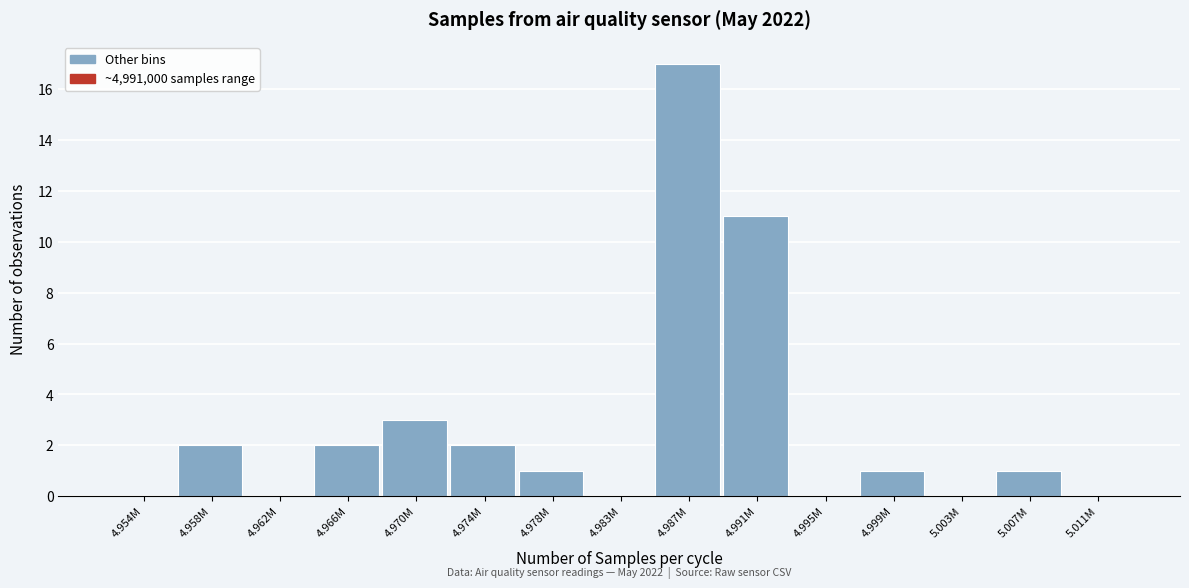

Reading left to right, transcribe all the data shown in this chart.

4.954M=0	4.958M=2	4.962M=0	4.966M=2	4.970M=3	4.974M=2	4.978M=1	4.983M=0	4.987M=17	4.991M=11	4.995M=0	4.999M=1	5.003M=0	5.007M=1	5.011M=0